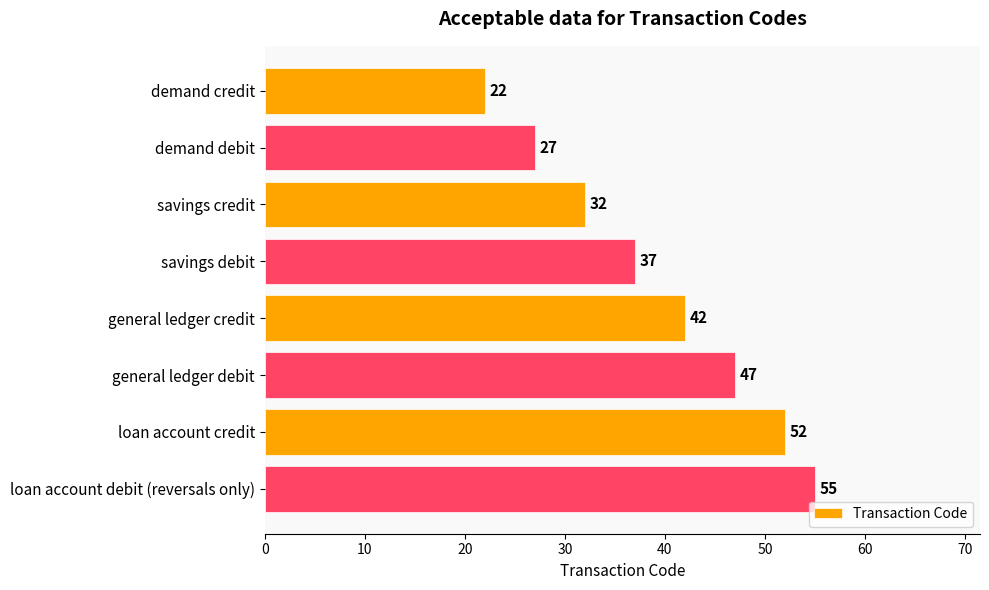

What is the minimum value shown in the chart?

22